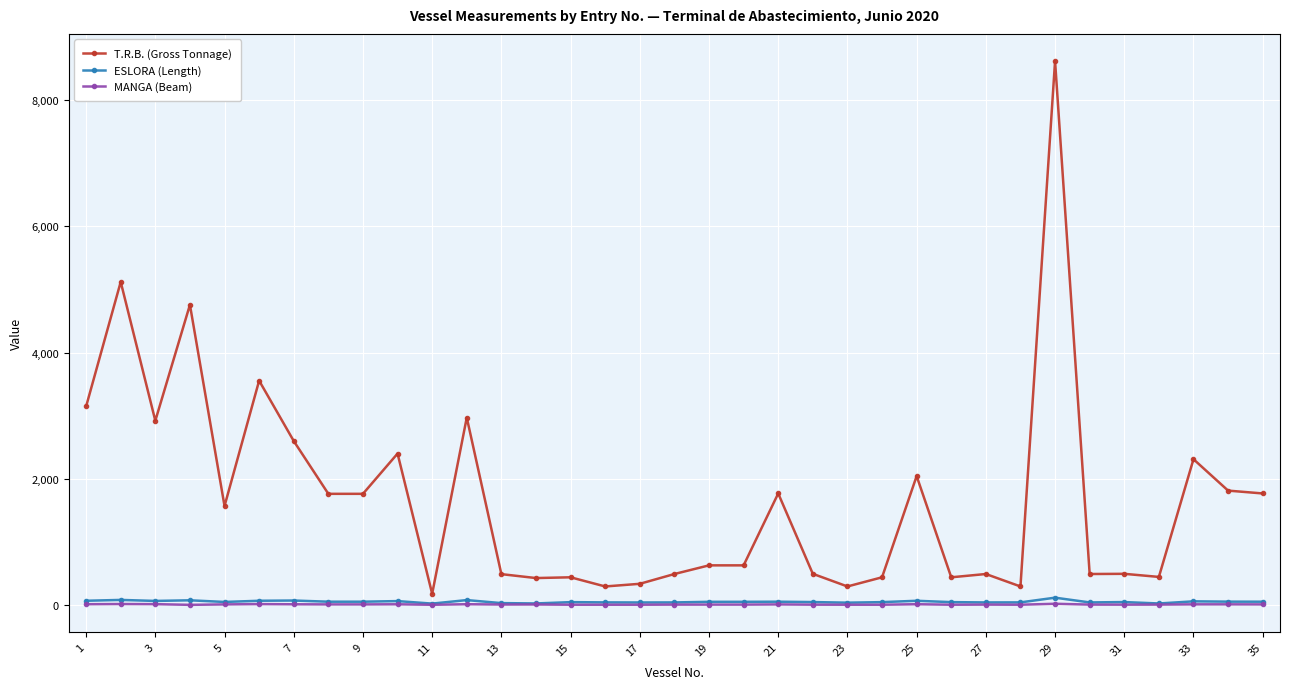

True or false: MANGA (Beam) has more than 2 points higher than both neighbors.

True